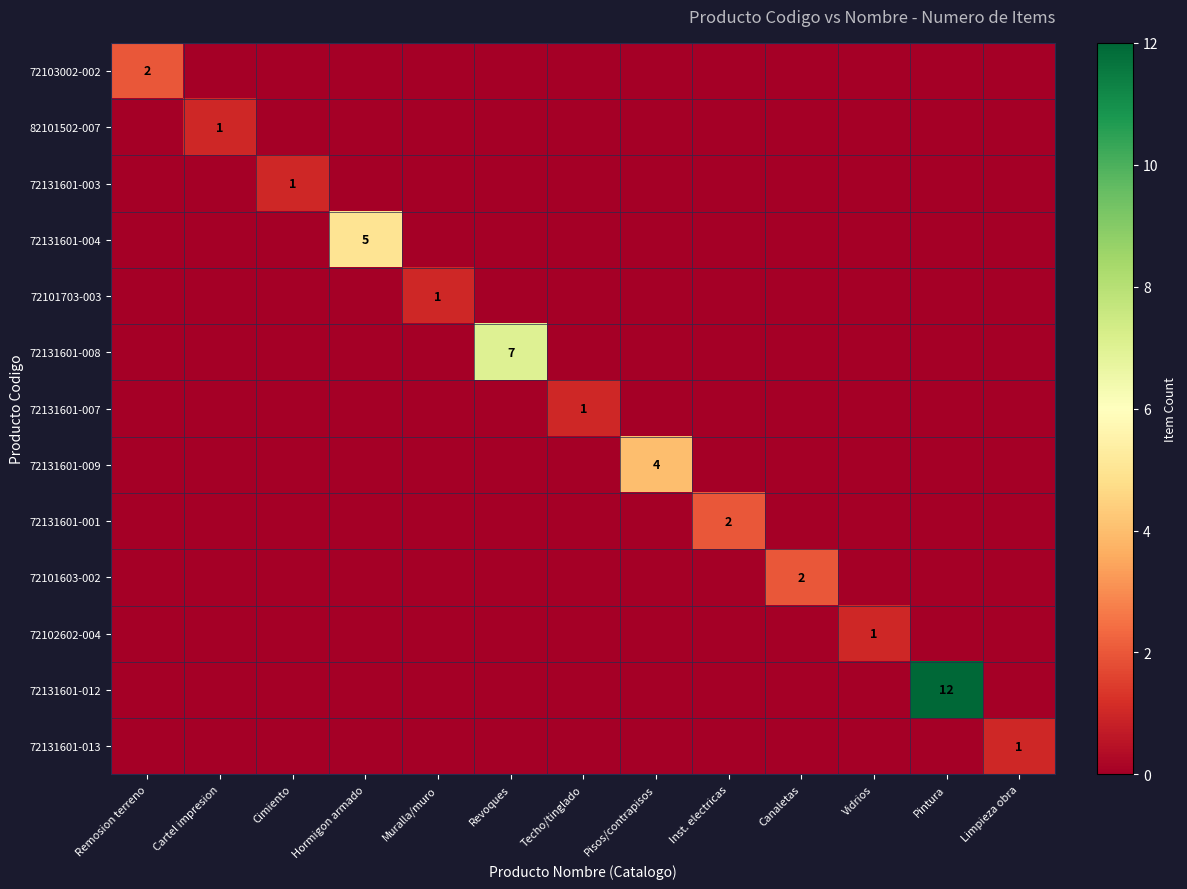

True or false: 72131601-012 has a value of 12 at Pintura.

True